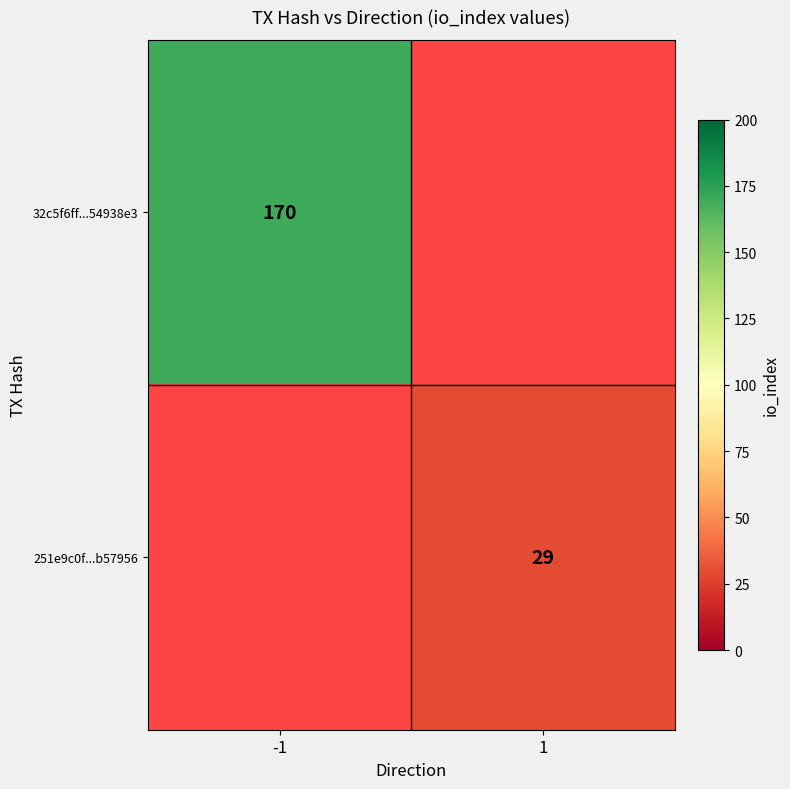

Is it true that 251e9c0f...b57956 equals 29 at 1?

True